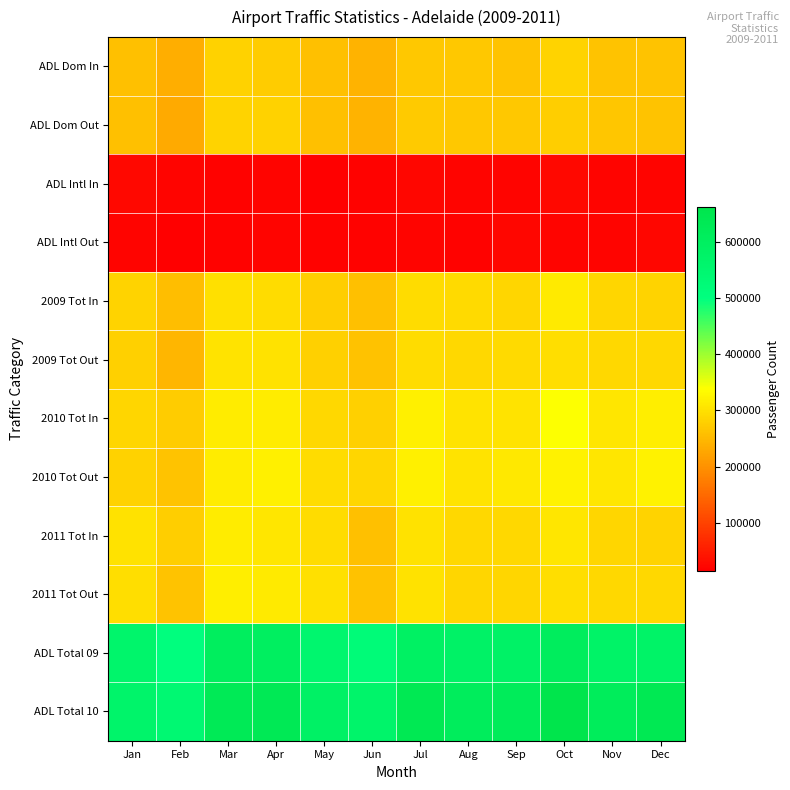

How many distinct data groups are displayed?

12